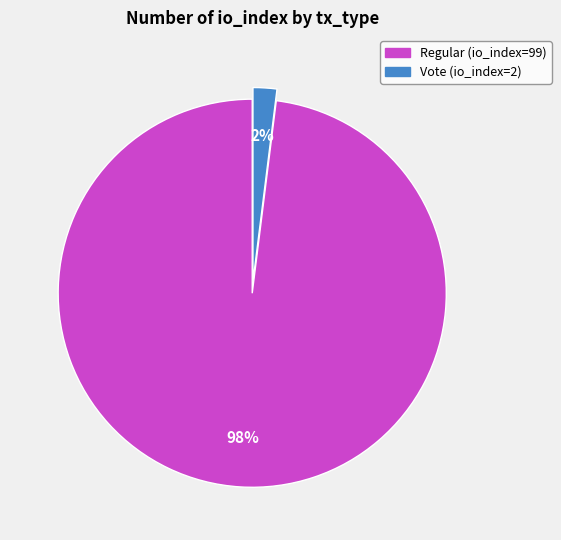

Which category has the smallest portion of the pie?

Vote (io_index=2)